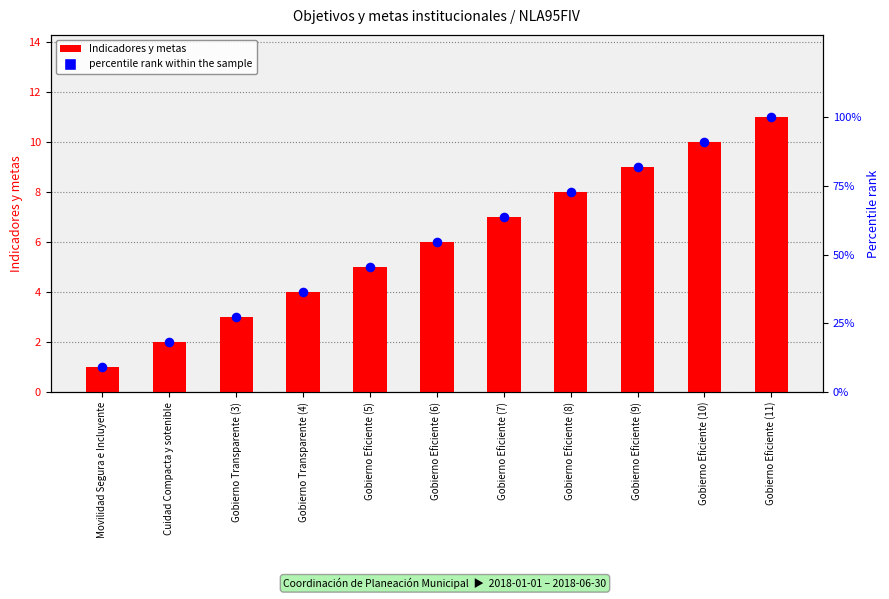

What are all the series names shown in the legend?

Indicadores y metas, percentile rank within the sample